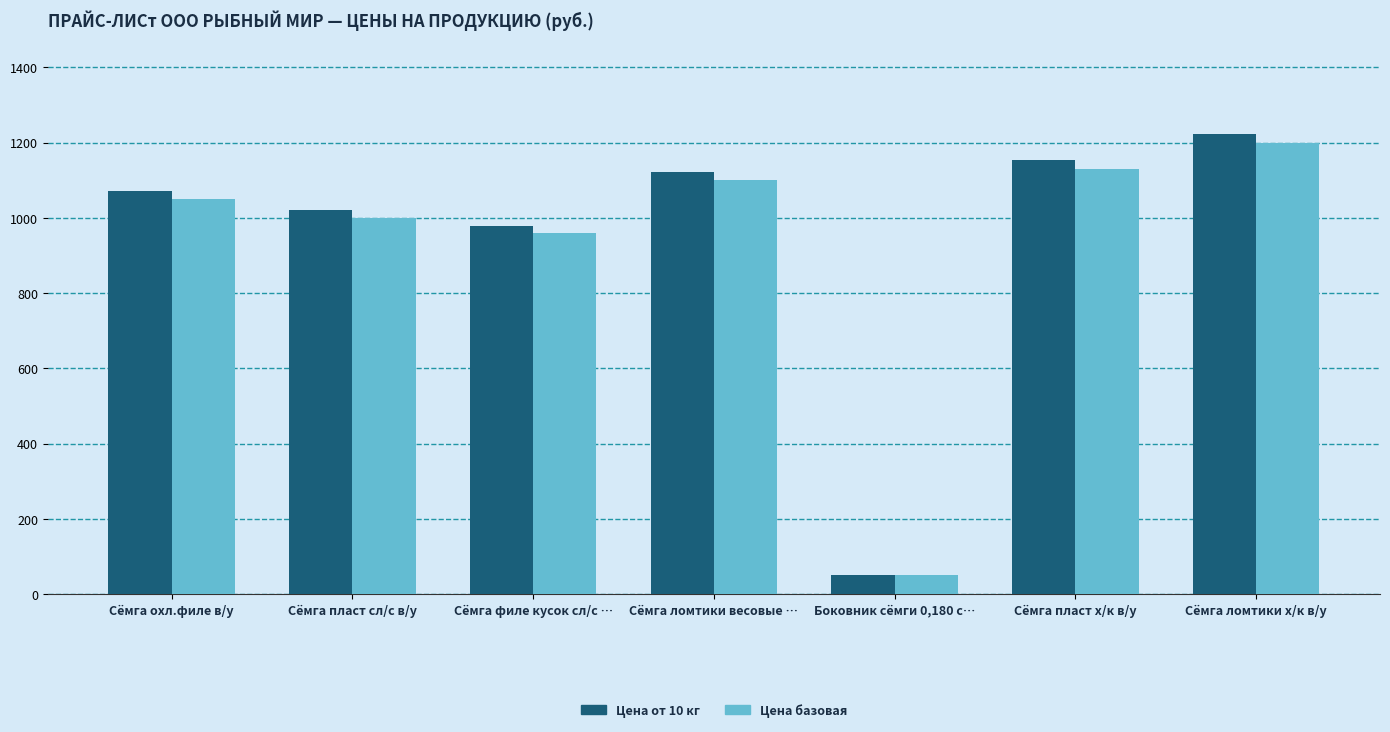

What are all the series names shown in the legend?

Цена от 10 кг, Цена базовая